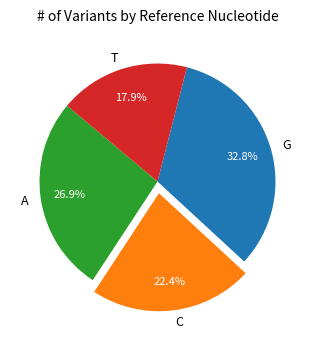

Which category has the smallest portion of the pie?

T